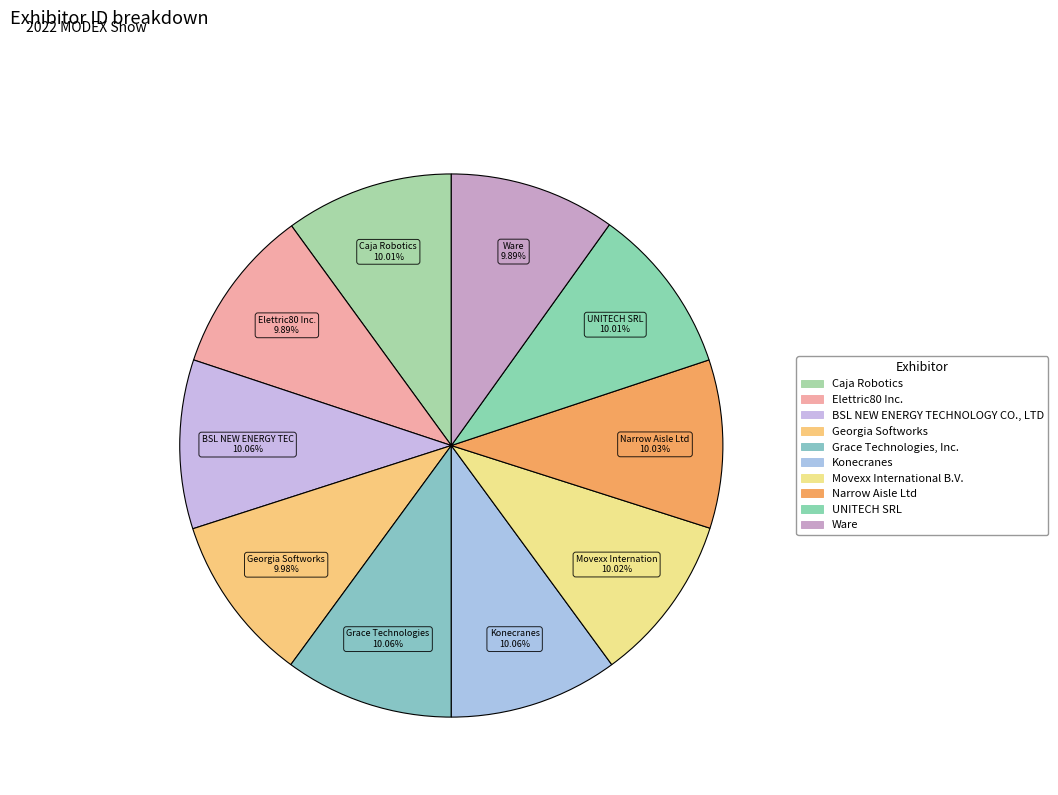

Is Movexx International B.V. the majority of the pie?

No